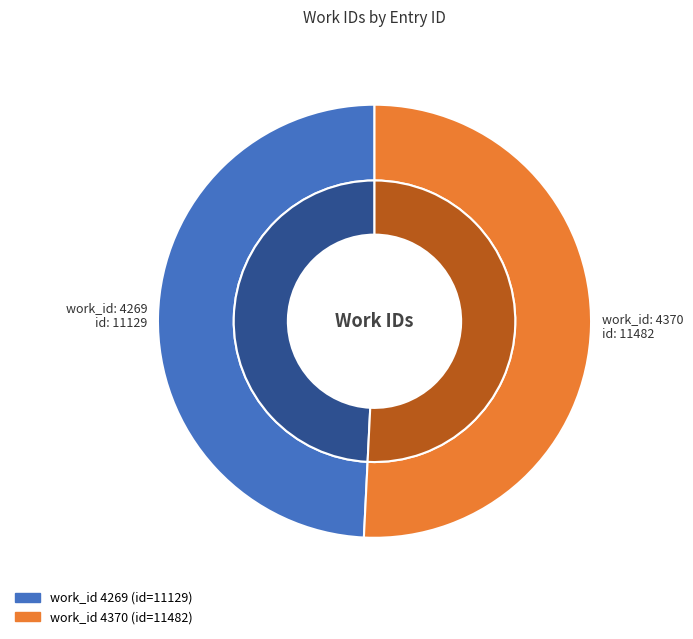

How many segments does this pie chart have?

2